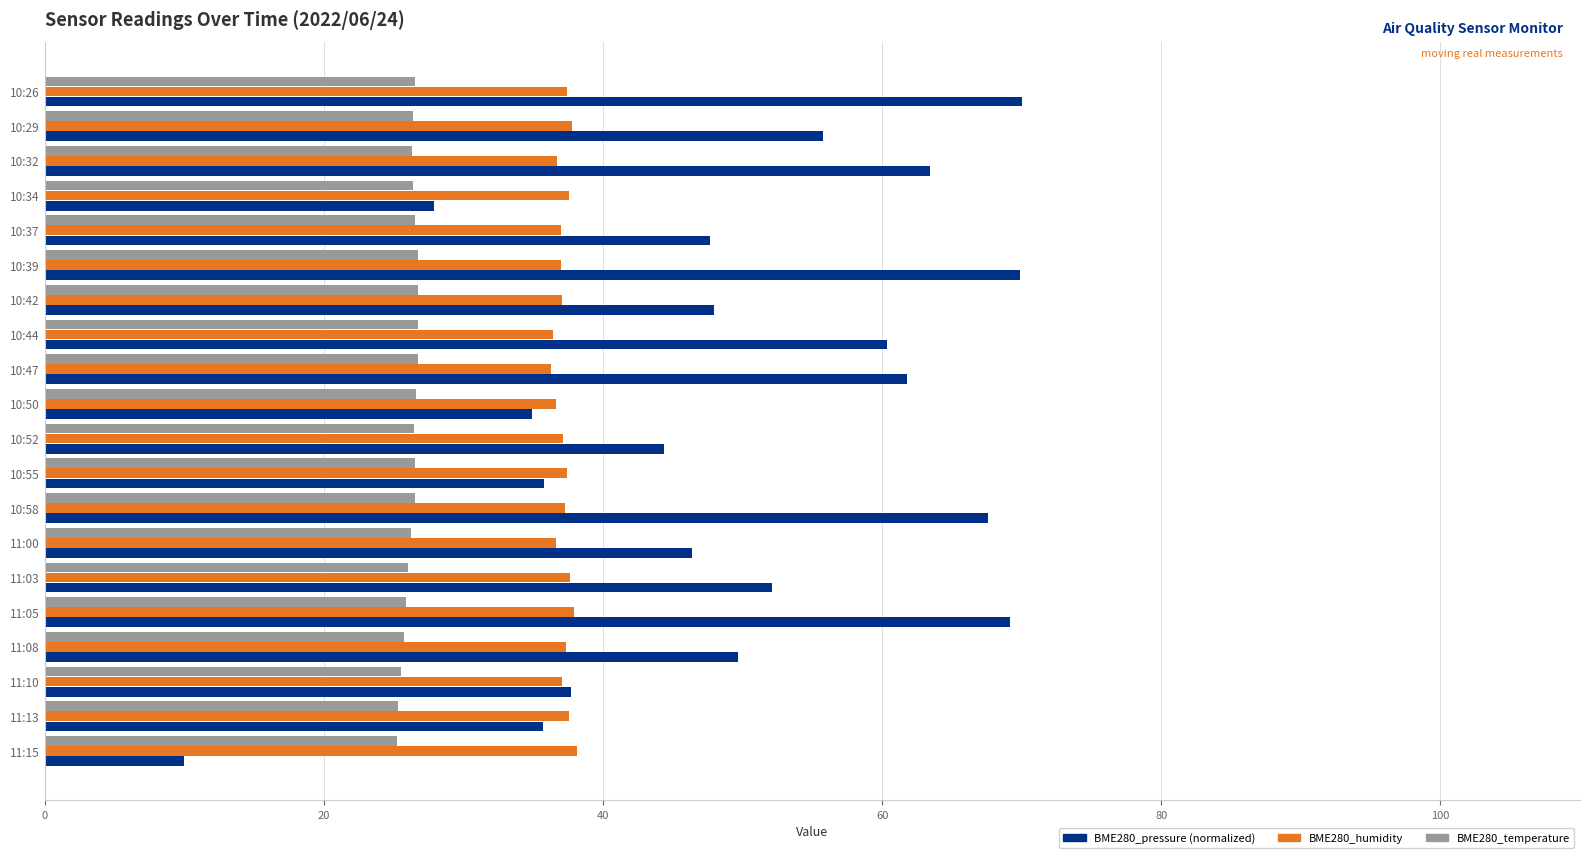

Which series has the widest spread of values?

BME280_pressure (normalized)